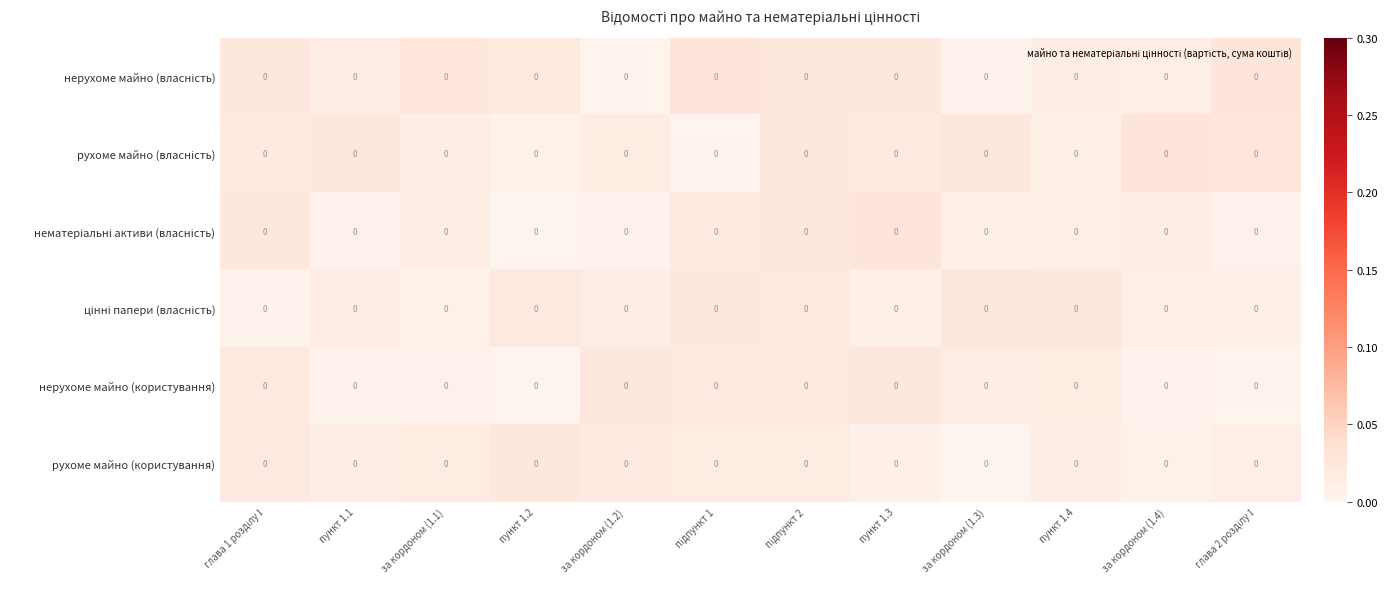

Which label corresponds to the smallest value in the chart?

пункт 1.2